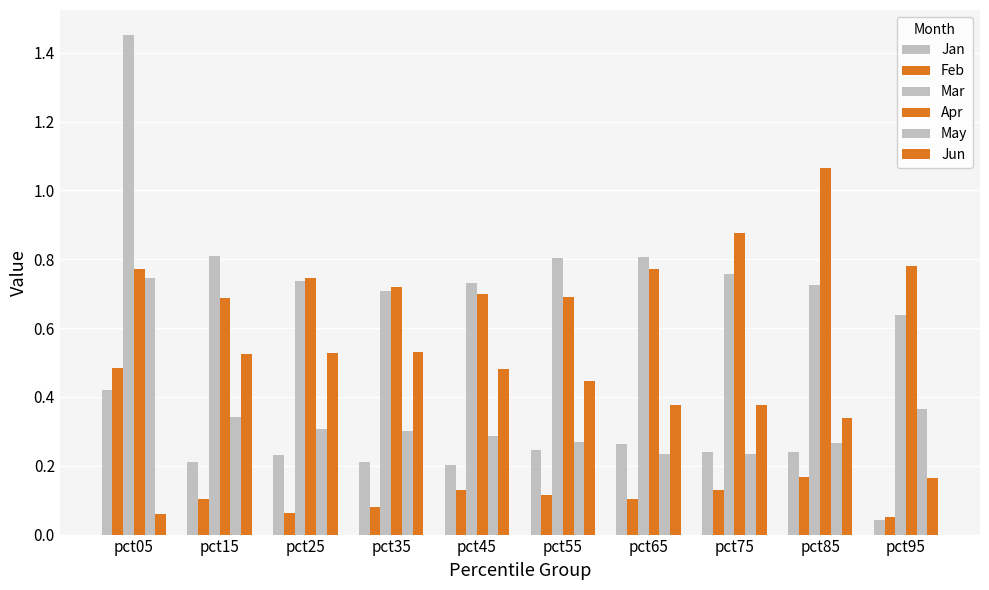

The Mar series shows 0.6 at pct95. True or false?

True